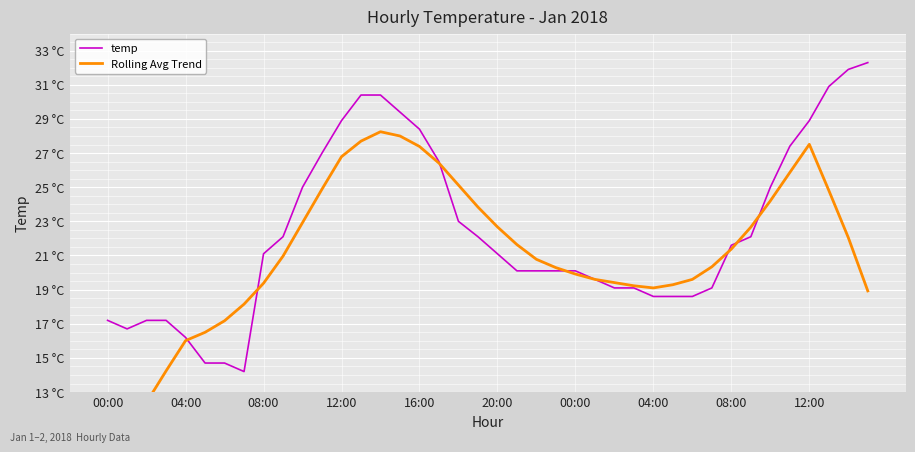

Rank the categories by temp value from highest to lowest.

39, 38, 37, 13, 14, 15, 12, 36, 16, 35, 11, 17, 10, 34, 18, 12:00, 19, 33, 32, 08:00, 20, 21, 22, 23, 24, 25, 26, 27, 31, 28, 29, 30, 00:00, 08:00, 12:00, 04:00, 16:00, 20:00, 00:00, 04:00